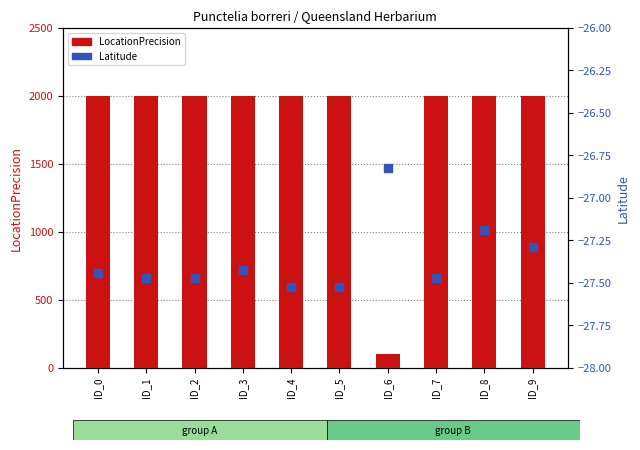

At which category is the sum across all series the highest?

ID_8